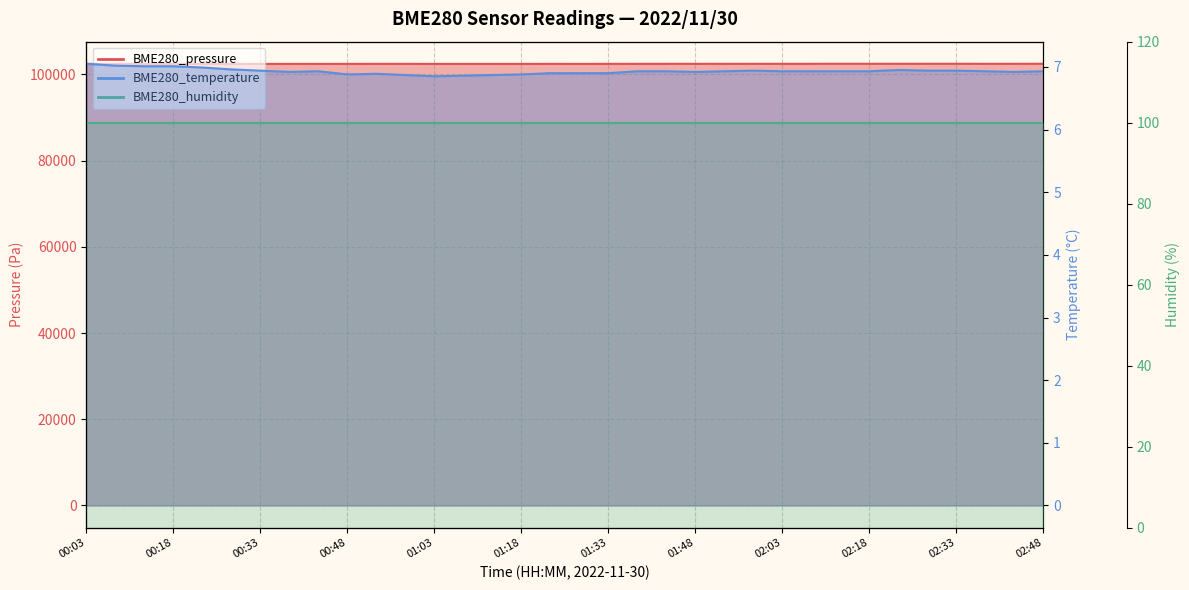

What is the value of the BME280_temperature point at the 28th from the left?

6.9